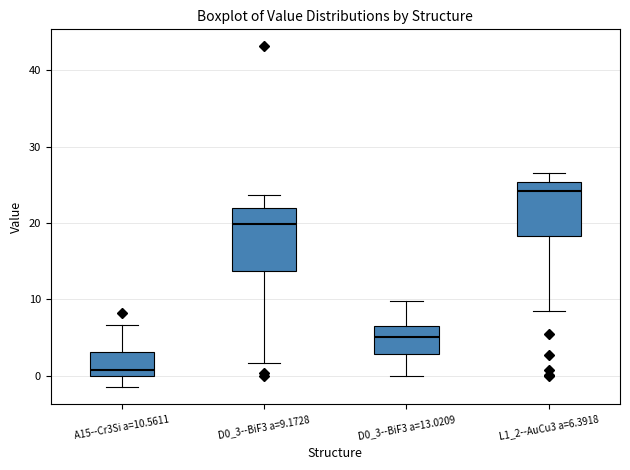

Reading left to right, transcribe this box plot: for each box, give where its median line is, the range the box spans, and where its two whiskers end, as read against the y-axis. The values are not printed on the chart, so give them approximately, as read against the axis.

A15--Cr3Si a=10.5611: median 1, box 0 to 3, whiskers -2 to 7
D0_3--BiF3 a=9.1728: median 20, box 14 to 22, whiskers 2 to 24
D0_3--BiF3 a=13.0209: median 5, box 3 to 6, whiskers 0 to 10
L1_2--AuCu3 a=6.3918: median 24, box 18 to 25, whiskers 9 to 27